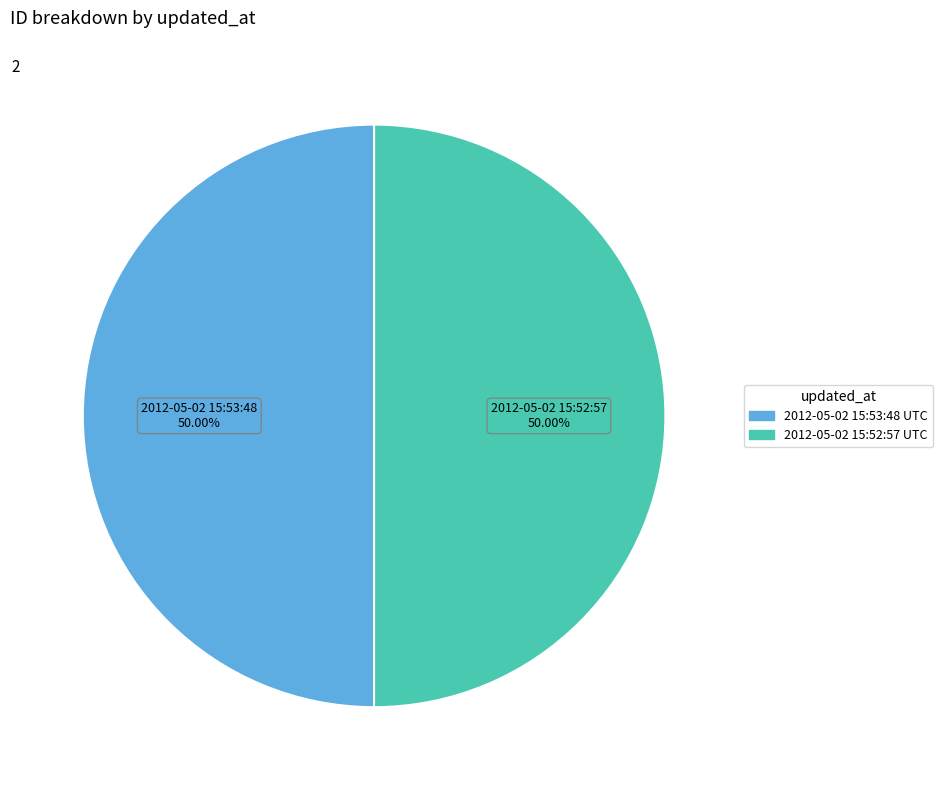

Approximately how many times larger is the value at 2012-05-02 15:53:48 UTC compared to 2012-05-02 15:52:57 UTC?

1.0